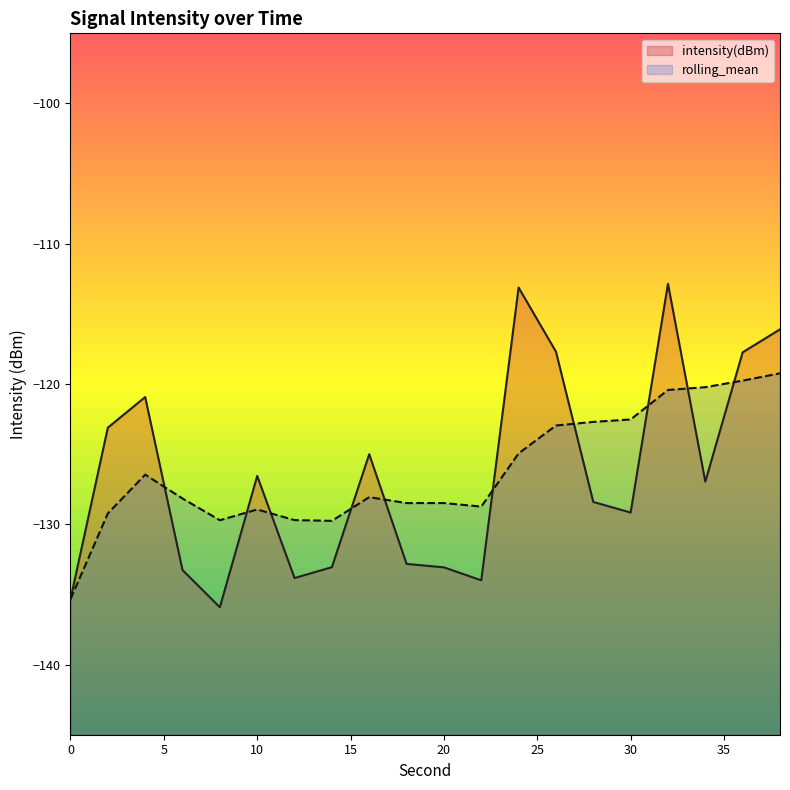

Rank the series by their average value, from lowest to highest.

intensity(dBm), rolling_mean